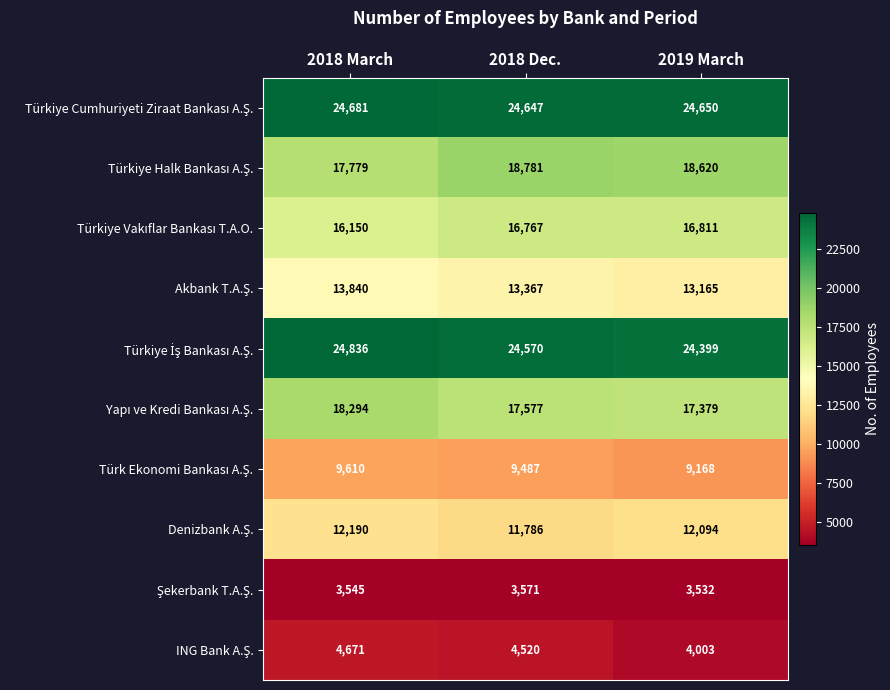

What is the minimum value shown in the chart?

3532